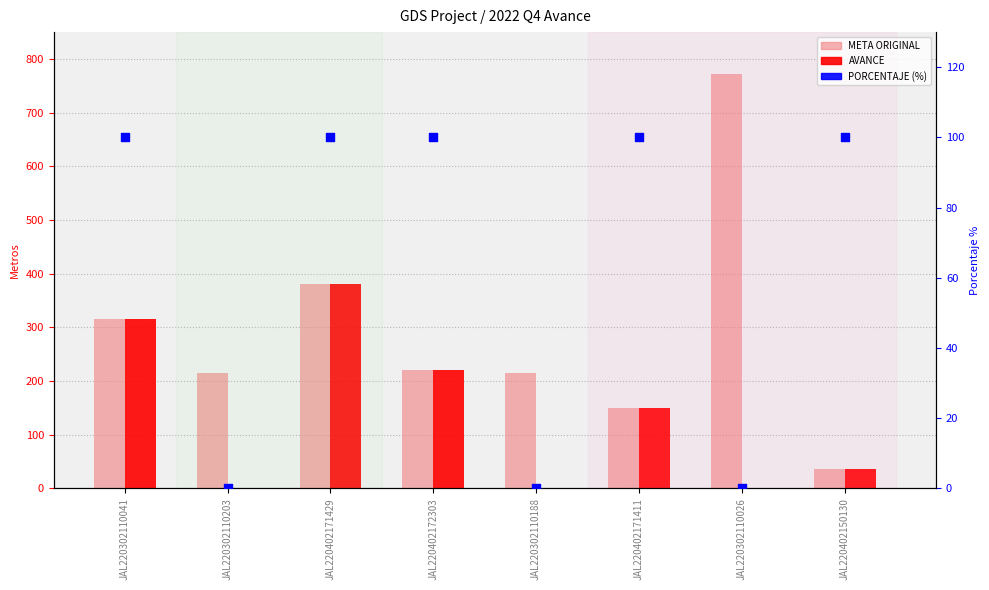

What is the total value across all series at JAL220302110203?

215.0